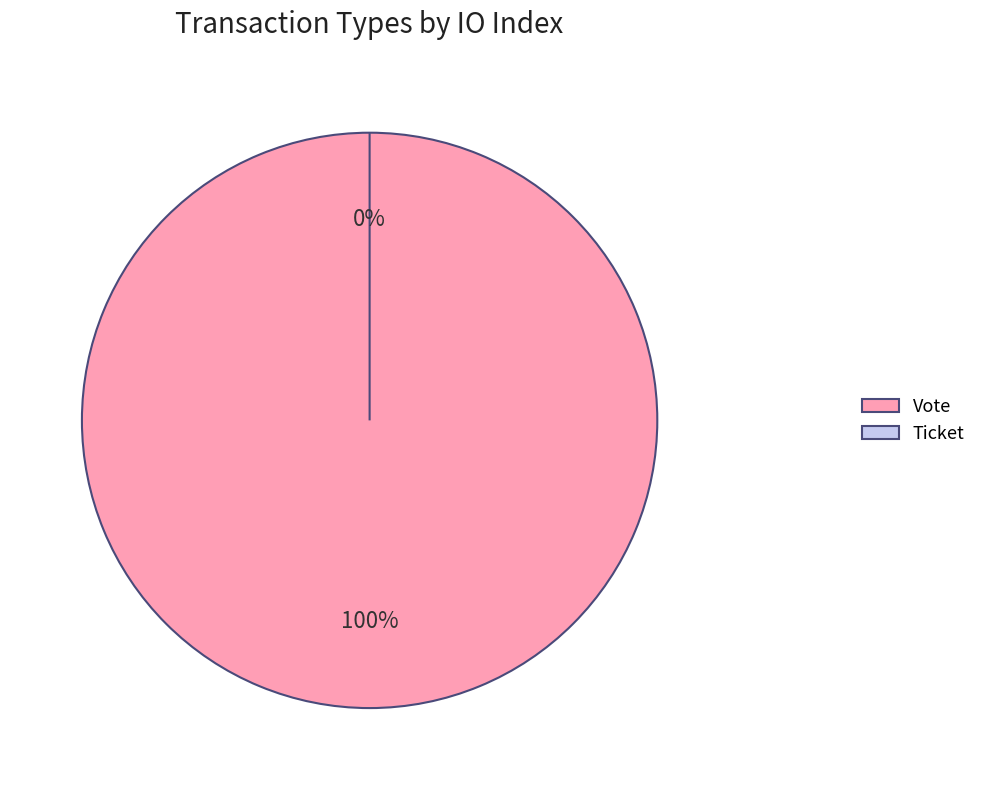

To the nearest percent, what is the difference between the largest and smallest slice percentages?

100%